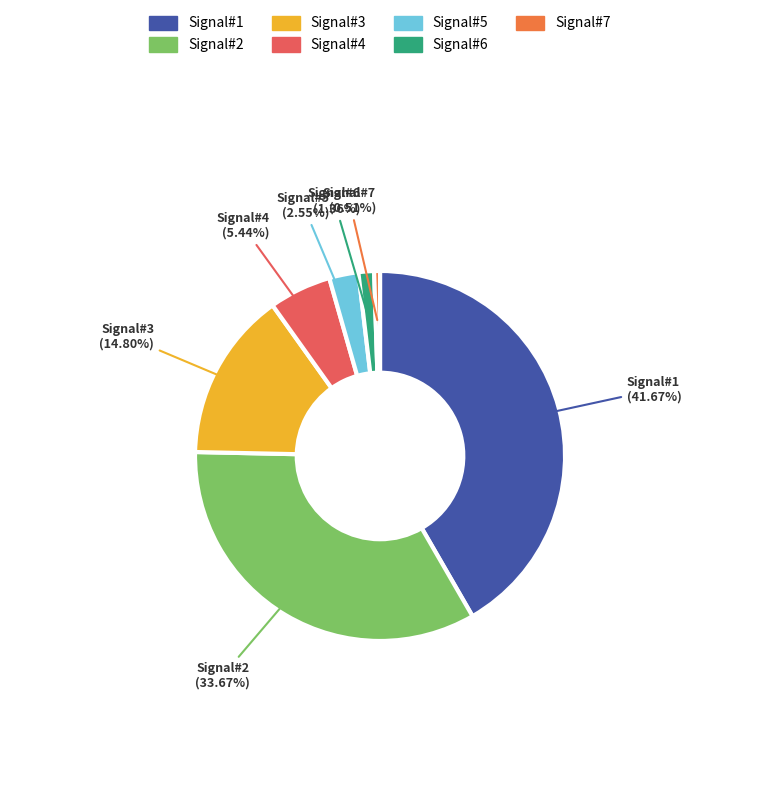

Count the number of slices in the pie.

7